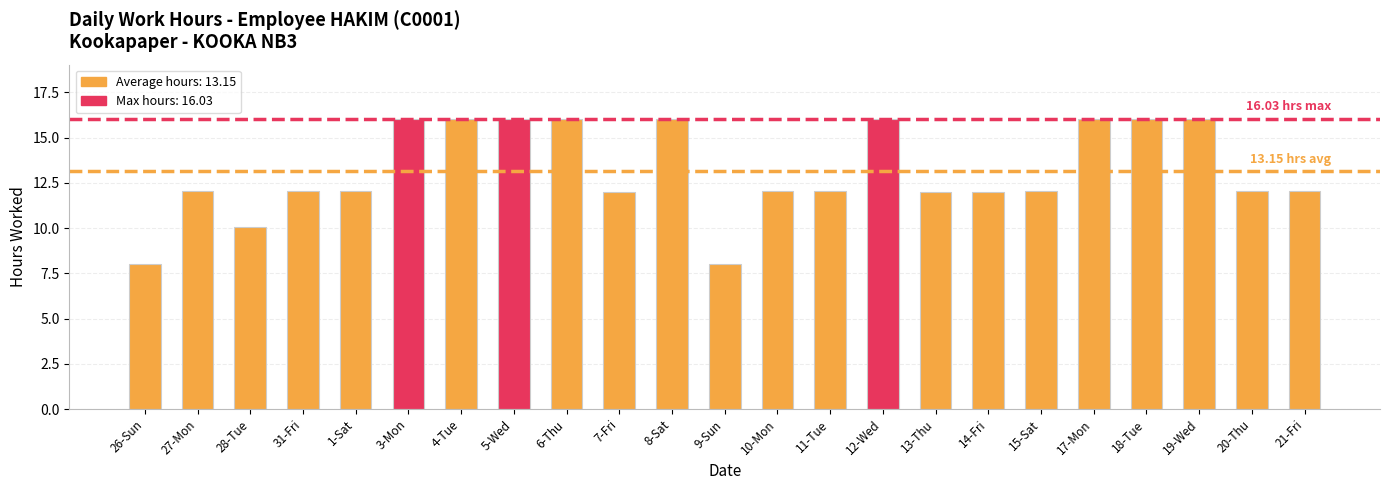

Does the chart contain stacked bars?

No